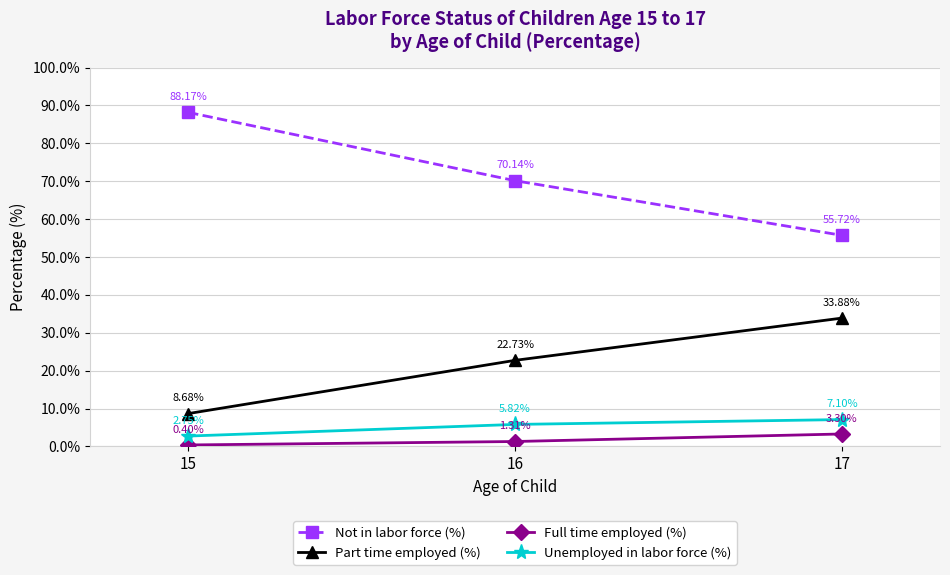

Is it true that Part time employed (%) equals 22.7 at 16?

True